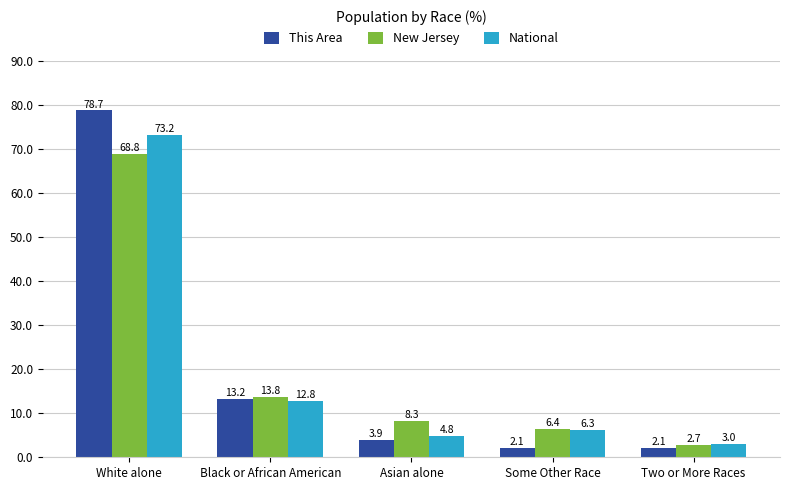

How many data points in National are above 6?

3